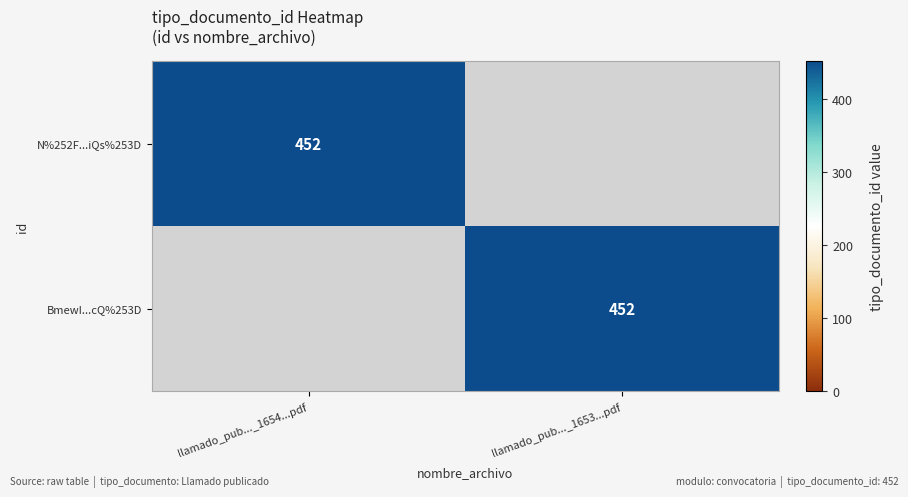

The N%252F...iQs%253D series shows 452 at llamado_pub..._1654...pdf. True or false?

True